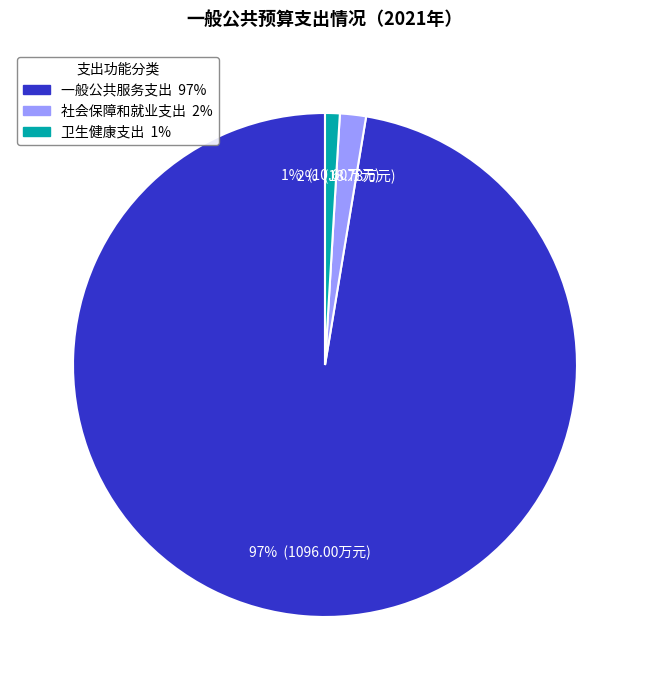

Which slice is the smallest?

卫生健康支出